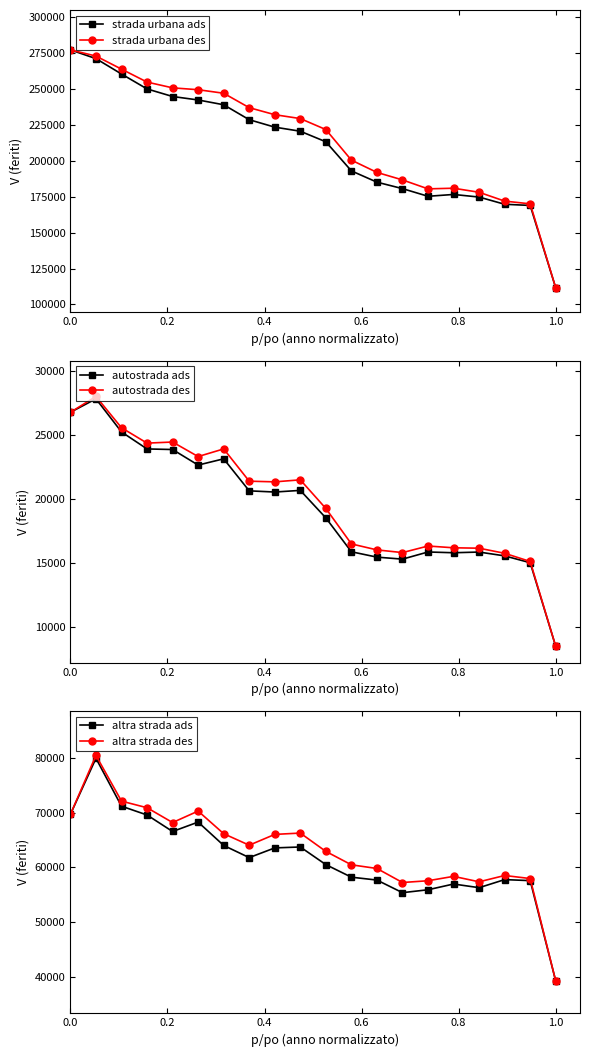

How many values in the strada urbana ads series are below 220332?

10